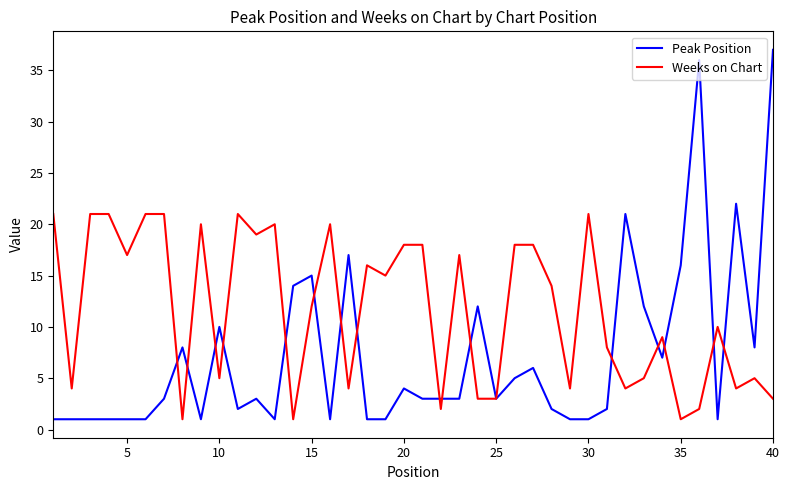

Which series has the widest spread of values?

Peak Position